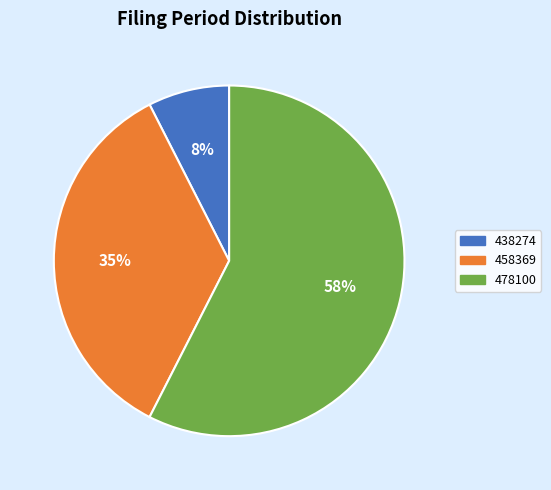

How many segments does this pie chart have?

3